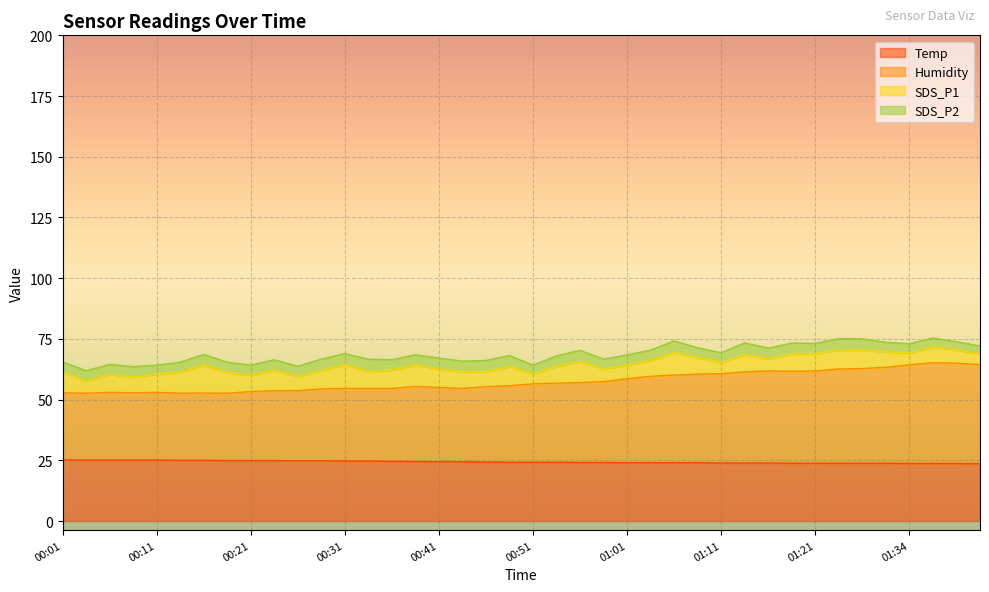

The value of Humidity at 00:59 is 26.6. True or false?

False